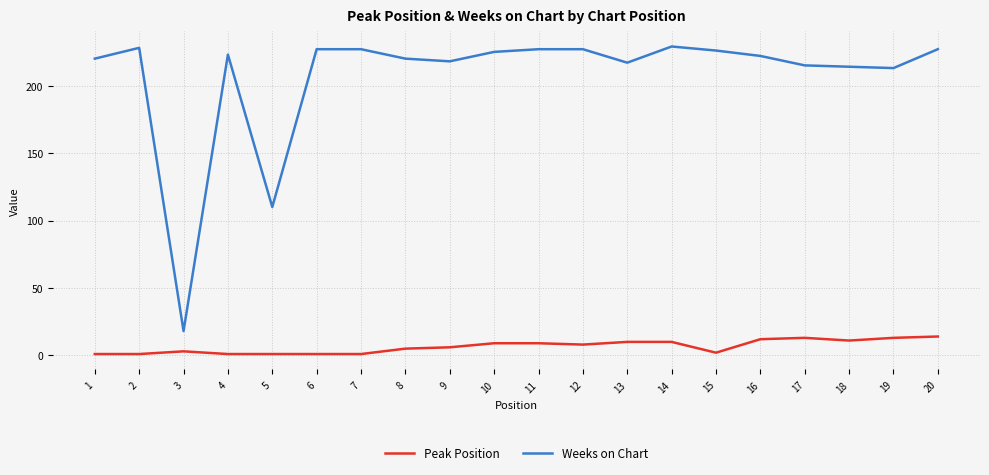

True or false: Peak Position and Weeks on Chart cross at least once.

False